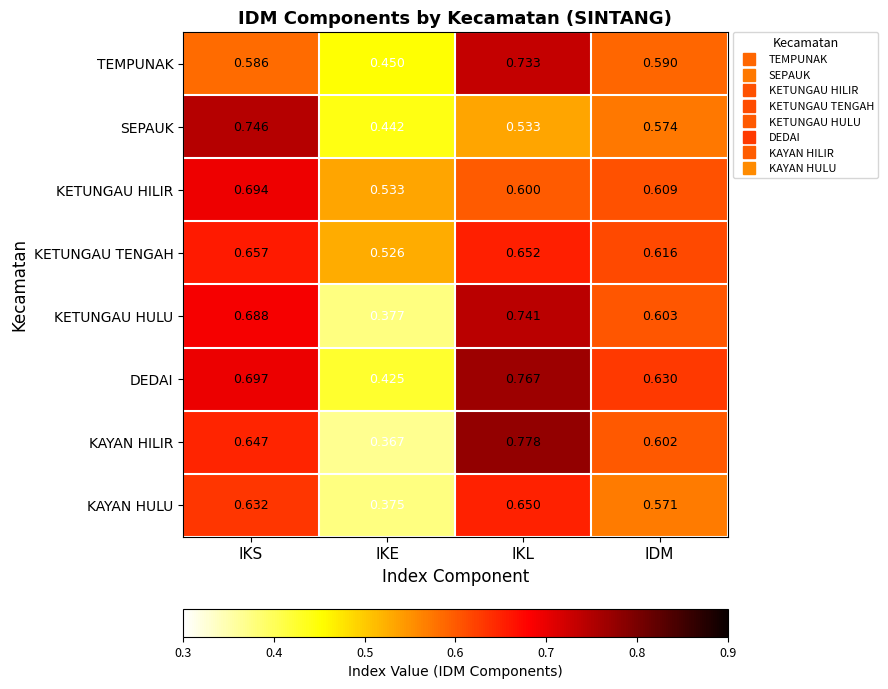

Where is KETUNGAU TENGAH nearest to the value 0?

IKE